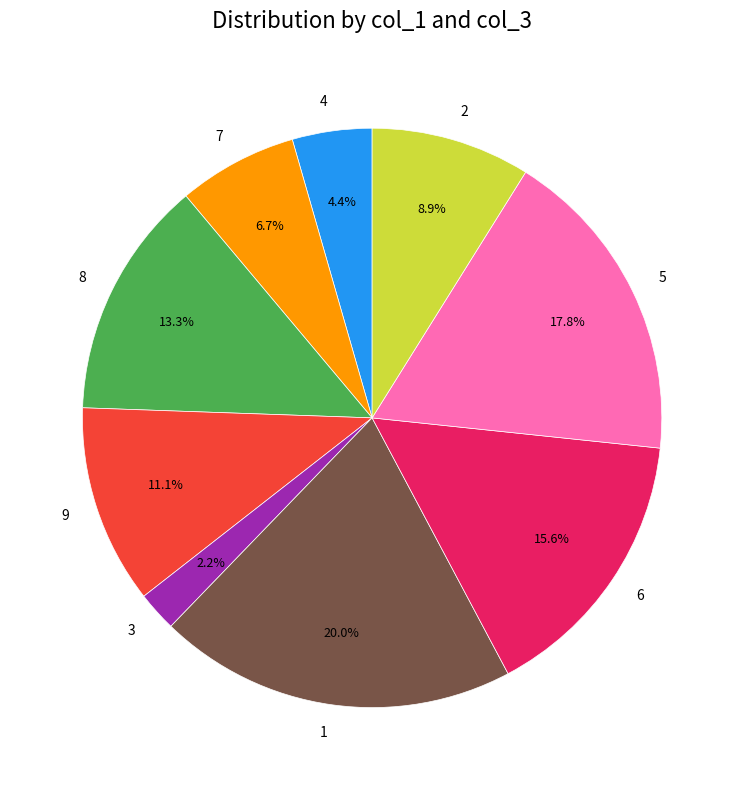

Between 4 and 2, which is larger?

2